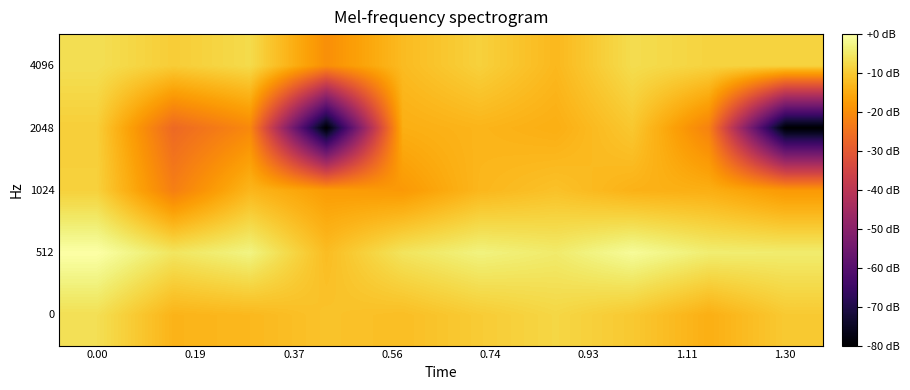

Reading left to right, transcribe all the data shown in this chart.

0: -6.5	-13.5	-12.8	-11.1	-11.9	-9.8	-8.0	-10.2	-14.3	-10.1
512: 0.0	-5.5	-2.9	-12.1	-5.7	-3.1	-4.6	-1.1	-4.1	-4.4
1024: -8.9	-22.5	-13.1	-17.4	-17.9	-13.0	-11.3	-13.8	-14.4	-18.0
2048: -9.3	-26.7	-20.8	-80.0	-14.4	-13.3	-14.4	-10.4	-22.0	-80.0
4096: -6.6	-9.6	-7.4	-19.7	-12.3	-8.9	-12.8	-7.0	-8.6	-8.5